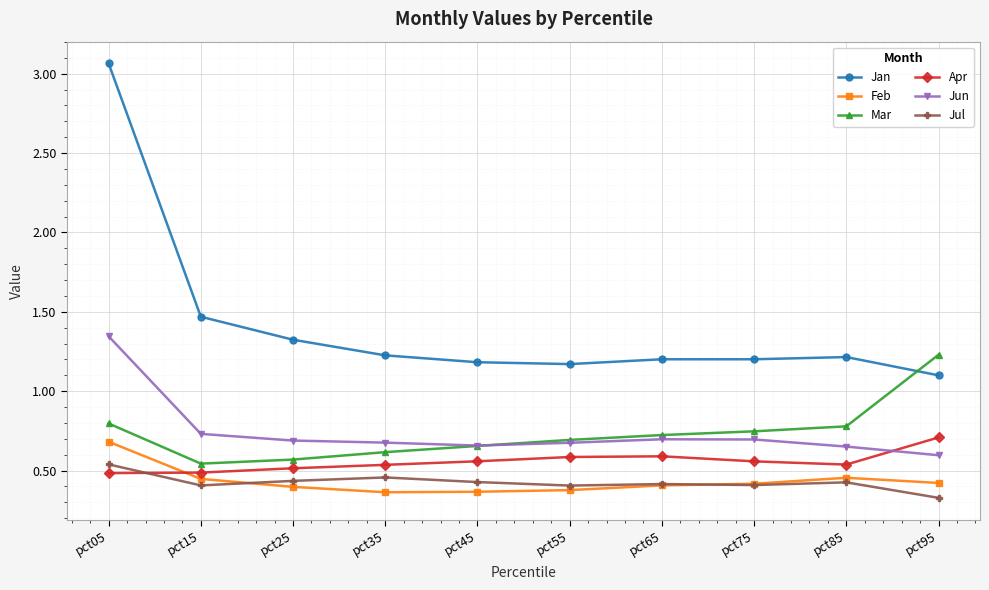

Which category has the highest value in the Jun series?

pct05